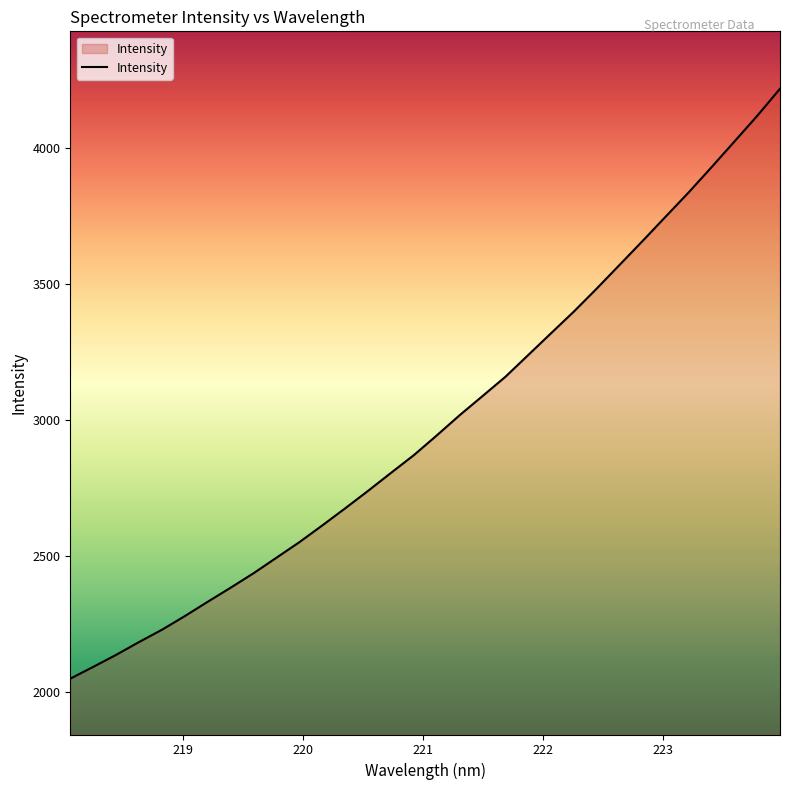

What is the maximum value shown in the chart?

4216.8